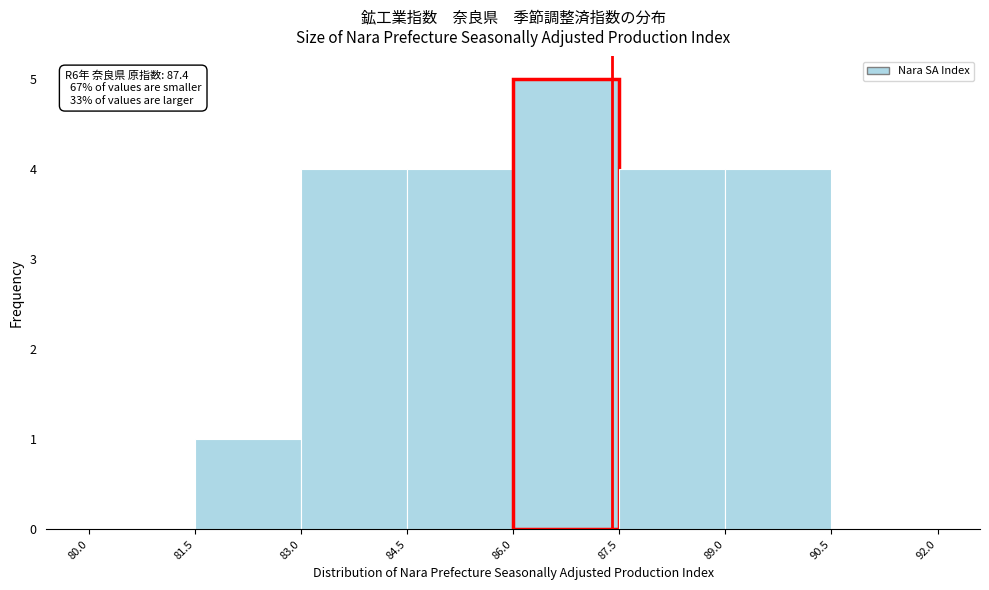

Which range on the x-axis has the tallest bar?

86.0 to 87.5